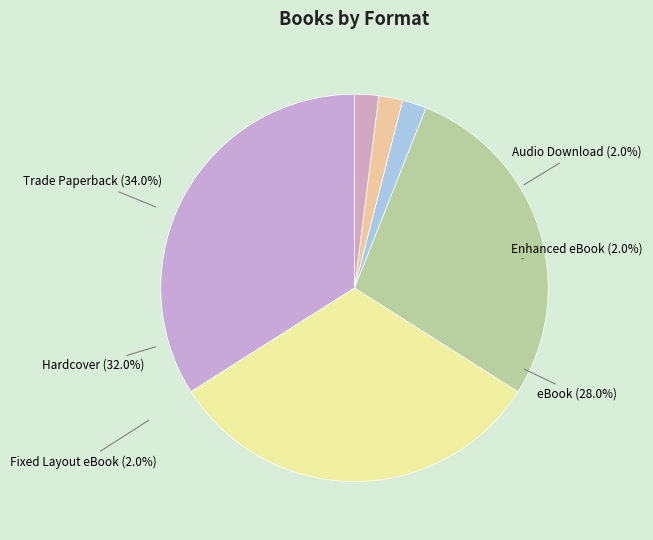

Does any single category account for the majority?

No